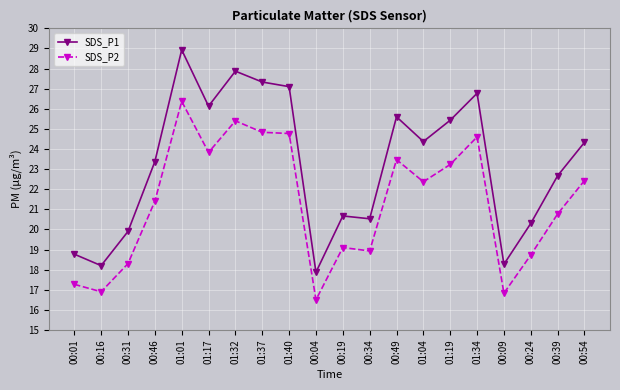

List the series in order of their overall mean, lowest first.

SDS_P2, SDS_P1